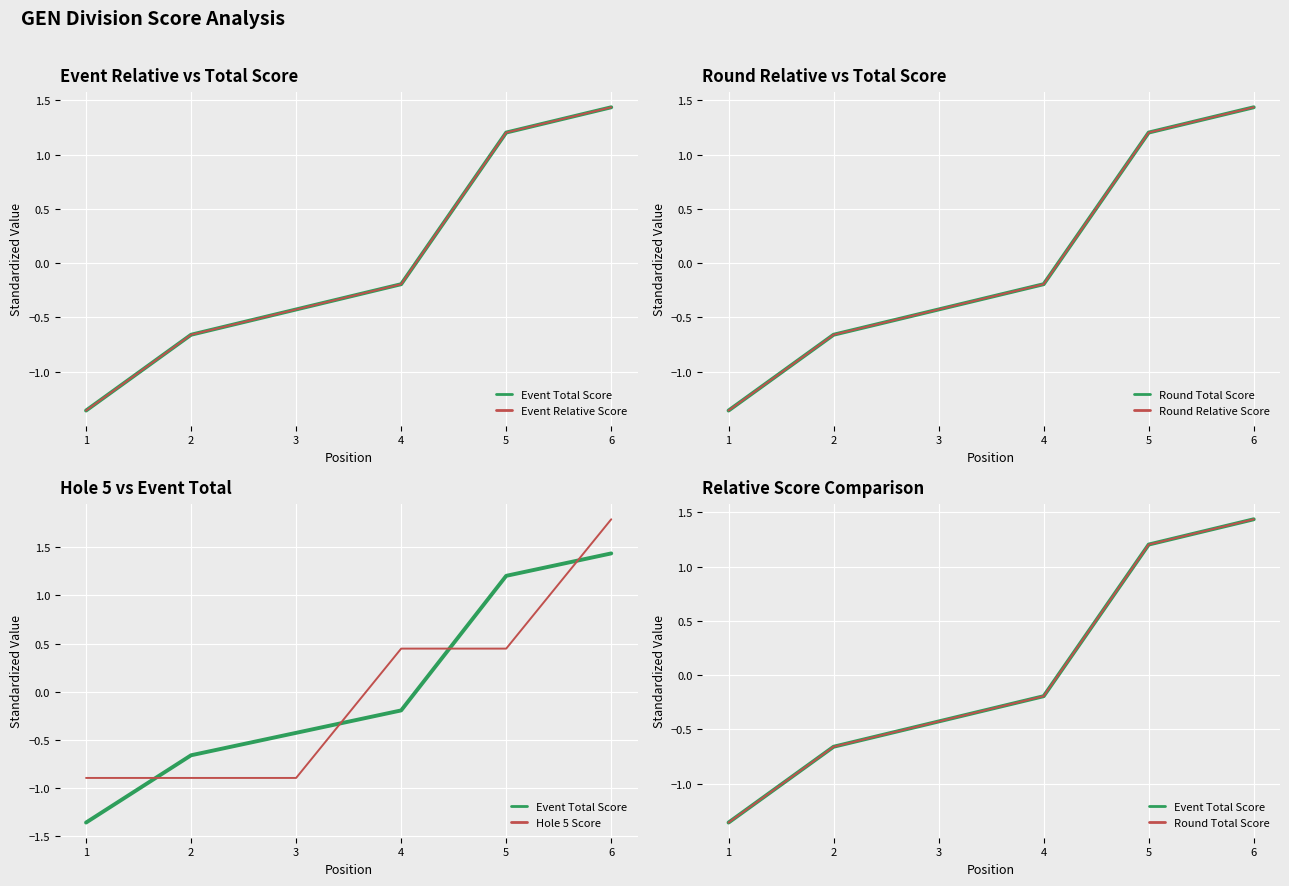

What value does the Round Total Score series have at 3?

-0.4